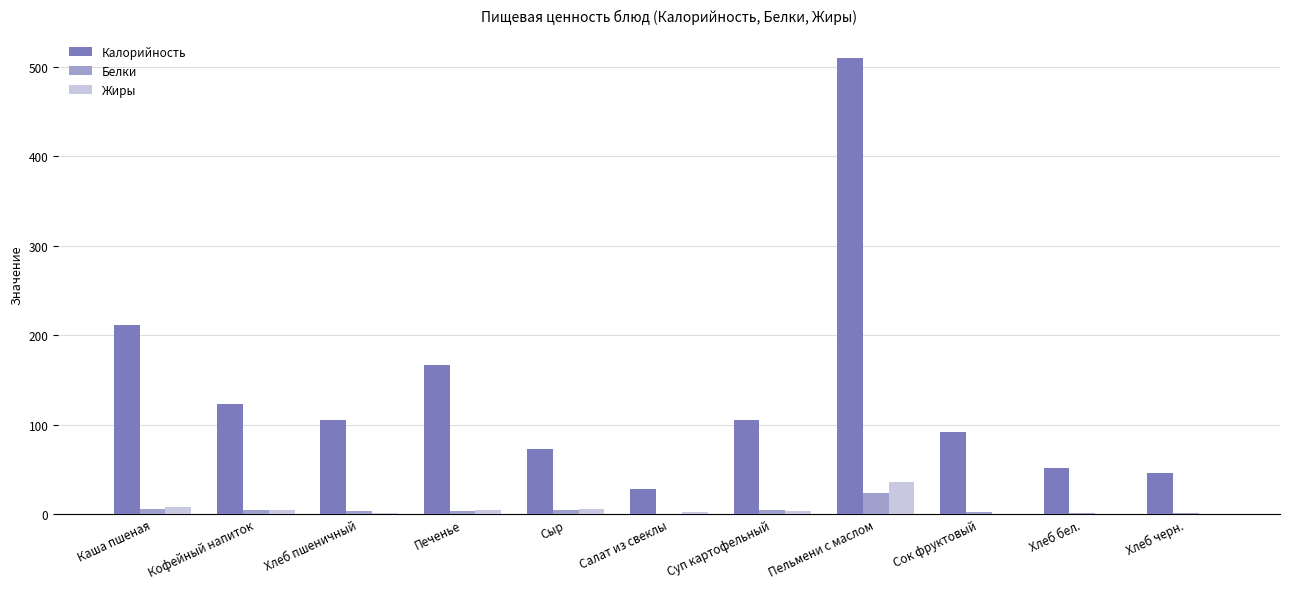

At which category does the chart reach its peak across all series?

Пельмени с маслом